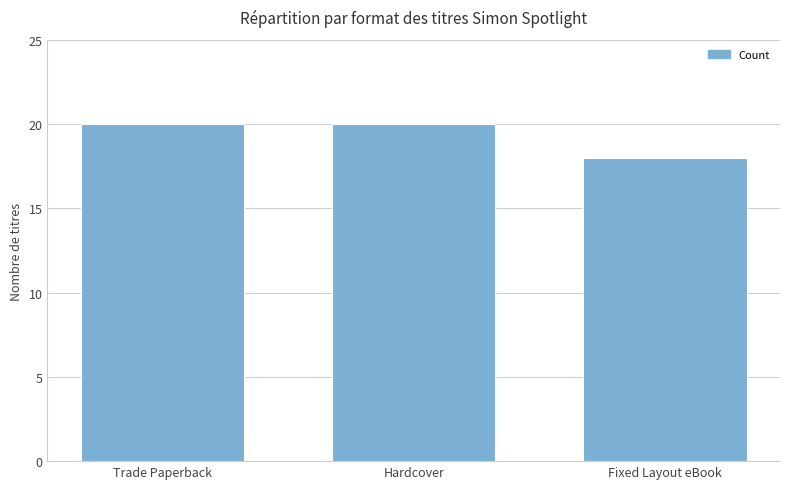

What is the label of the 2nd bar from the left?

Hardcover